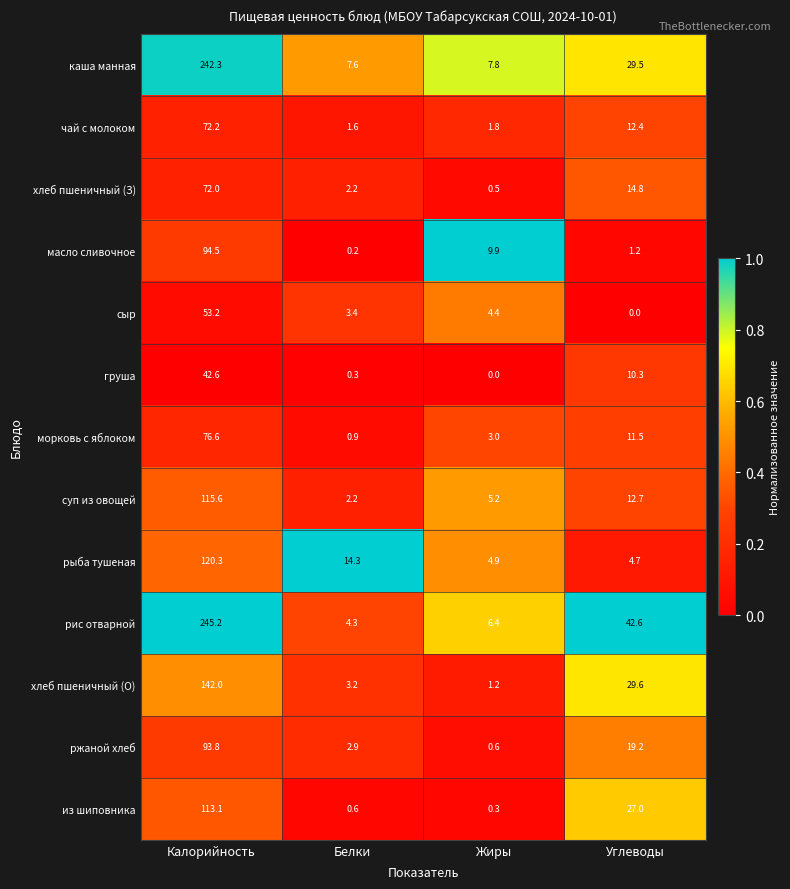

Is it true that из шиповника equals 0.6 at Белки?

True